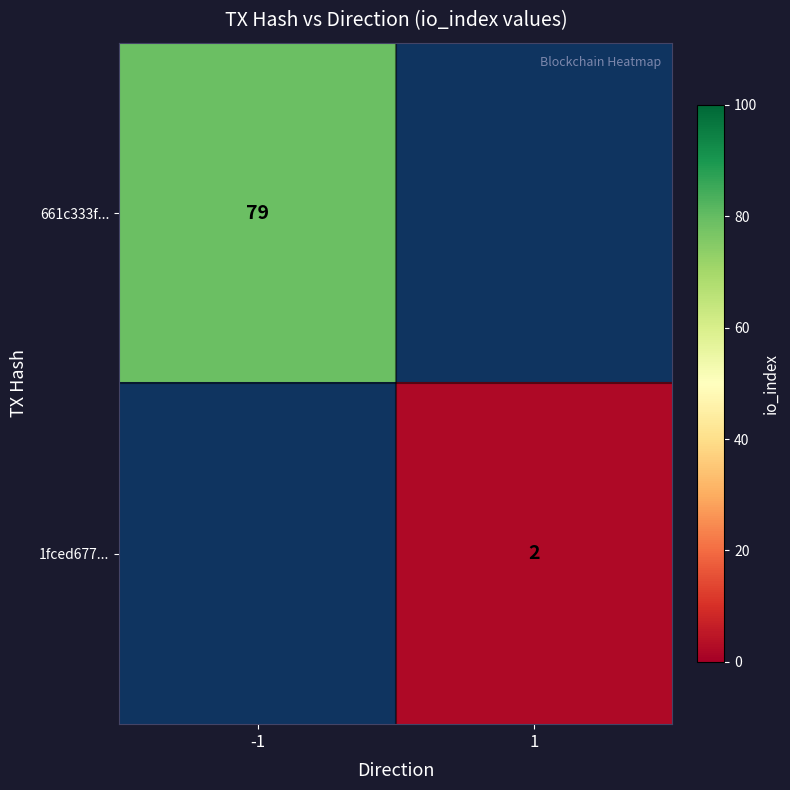

The value of 1fced677... at 1 is 2. True or false?

True